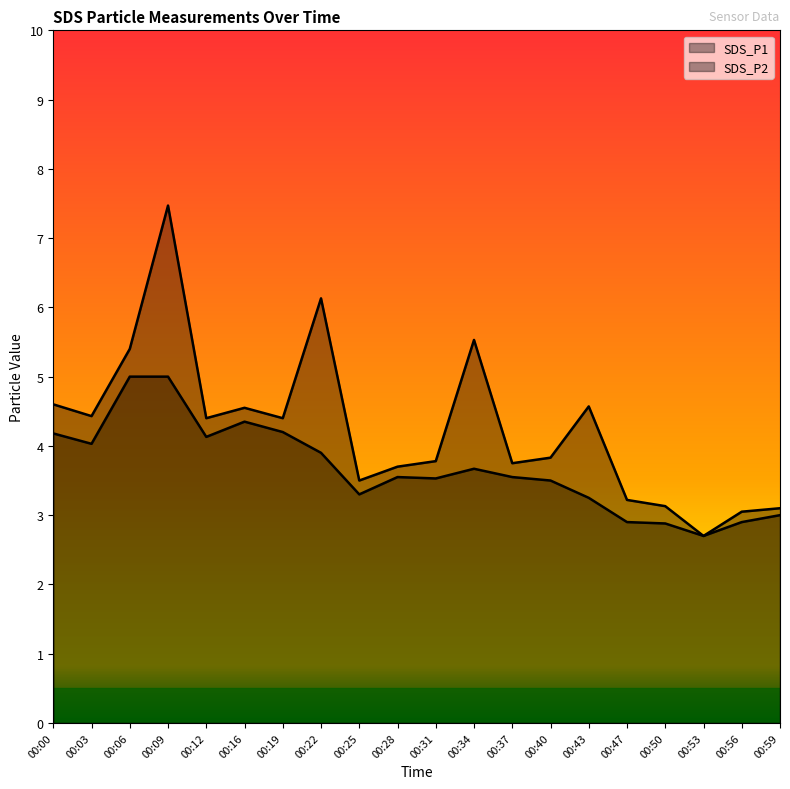

At which category is the sum across all series the highest?

00:09